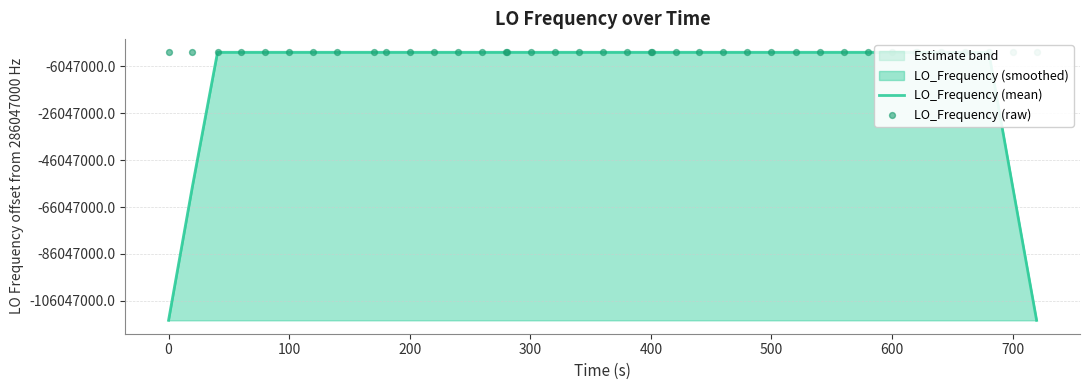

Is the value of LO_Frequency (mean) at 20 greater than the value of LO_Frequency (raw) at 36?

No